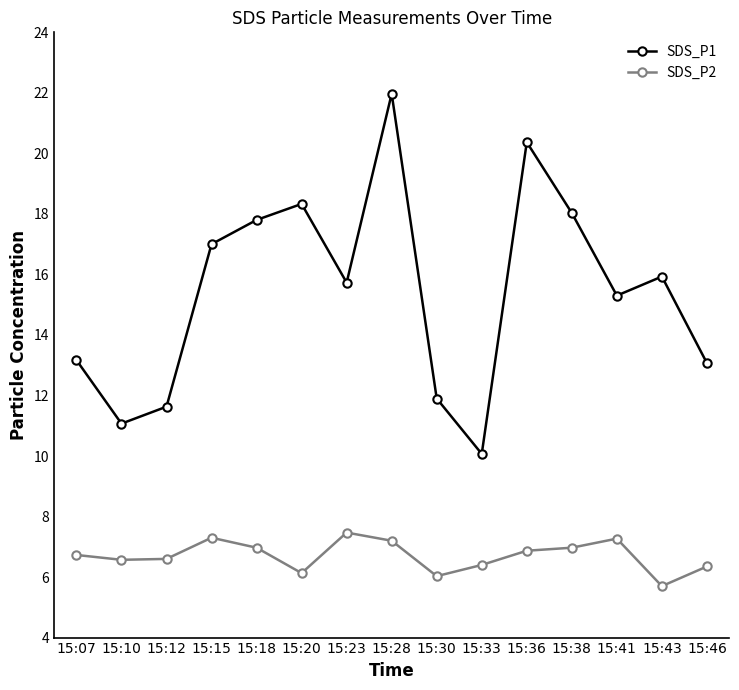

Which series has the largest total across all categories?

SDS_P1